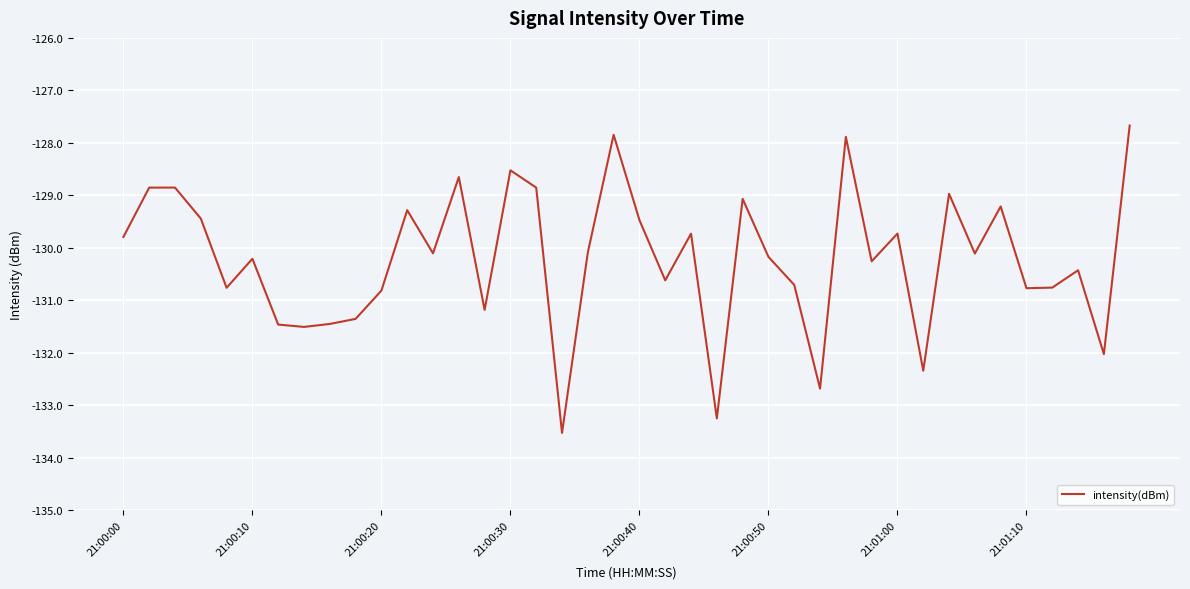

What is the difference between the maximum and minimum values?

5.9